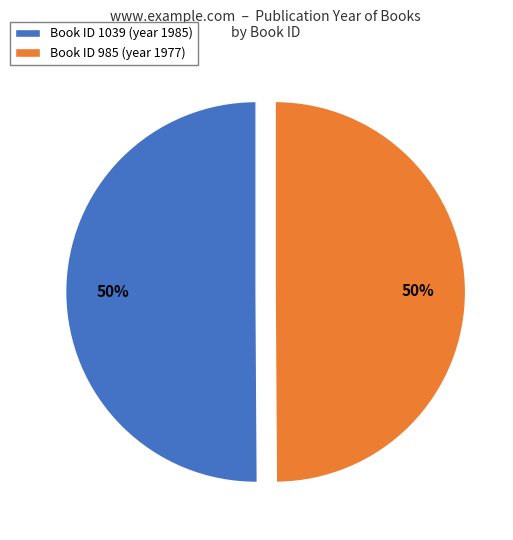

To the nearest percent, what is the average slice percentage?

50%